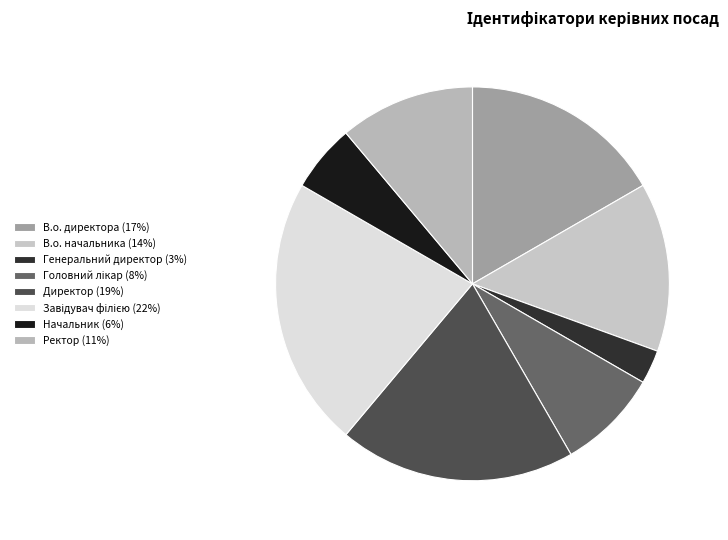

The Генеральний директор slice represents 13% of the pie. True or false?

False